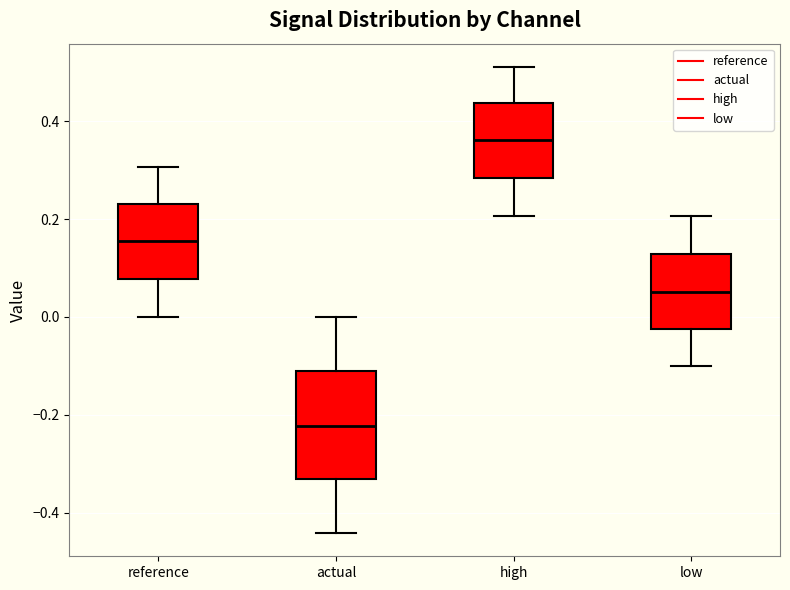

Reading left to right, read every box against the y-axis: the position of its median line, the range the box covers, and the ends of its whiskers. The values are not printed on the chart, so give them approximately, as read against the axis.

reference: median 0.16, box 0.08 to 0.24, whiskers 0.00 to 0.30
actual: median -0.22, box -0.34 to -0.12, whiskers -0.44 to 0.00
high: median 0.36, box 0.28 to 0.44, whiskers 0.20 to 0.52
low: median 0.06, box -0.02 to 0.12, whiskers -0.10 to 0.20